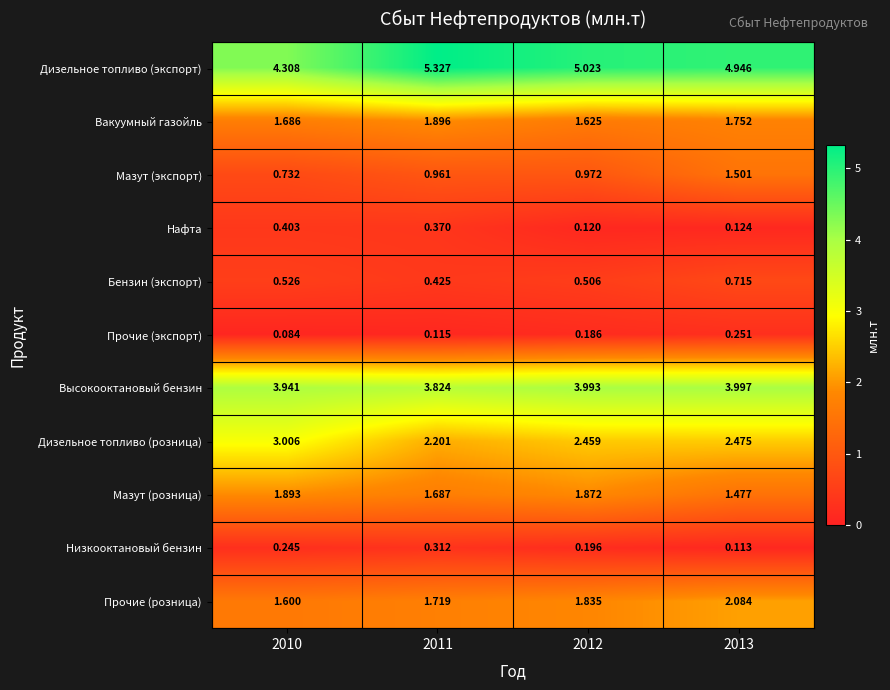

Which series changed the most between 2010 and 2013?

Мазут (экспорт)